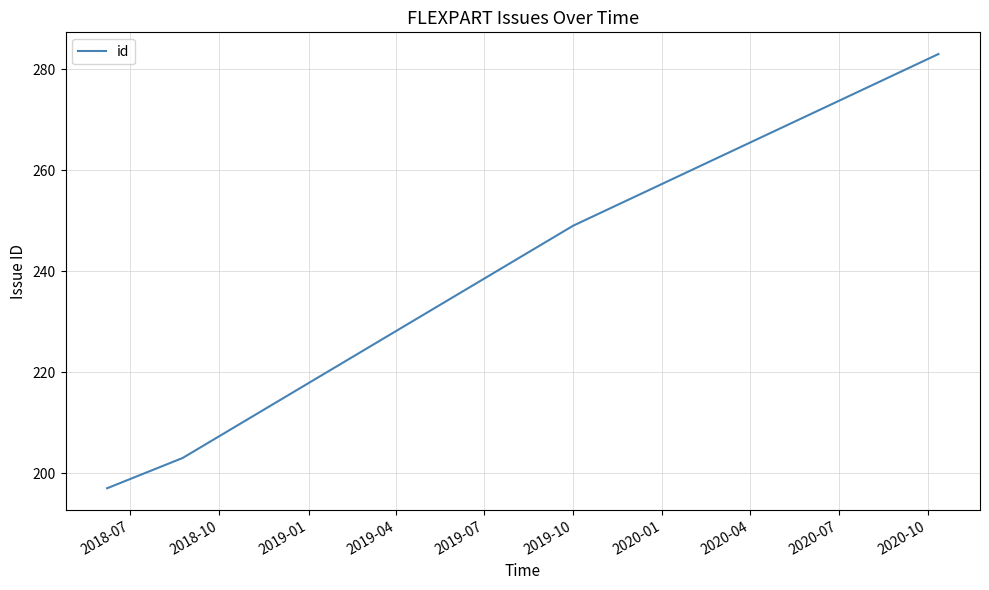

How many categories are shown in the chart?

4